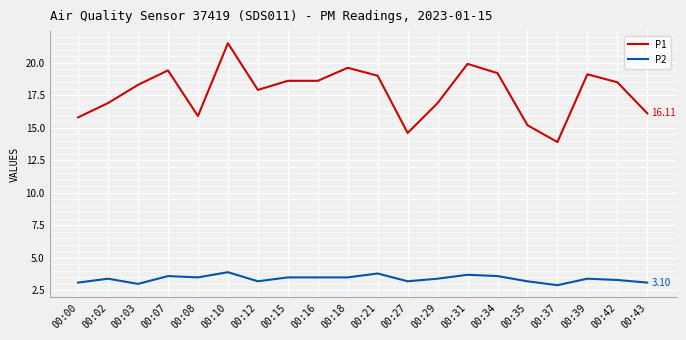

Reading left to right, transcribe all the data shown in this chart.

P1: 00:00=15.8	00:02=16.9	00:03=18.3	00:07=19.4	00:08=15.9	00:10=21.5	00:12=17.9	00:15=18.6	00:16=18.6	00:18=19.6	00:21=19.0	00:27=14.6	00:29=16.9	00:31=19.9	00:34=19.2	00:35=15.2	00:37=13.9	00:39=19.1	00:42=18.5	00:43=16.1
P2: 00:00=3.1	00:02=3.4	00:03=3.0	00:07=3.6	00:08=3.5	00:10=3.9	00:12=3.2	00:15=3.5	00:16=3.5	00:18=3.5	00:21=3.8	00:27=3.2	00:29=3.4	00:31=3.7	00:34=3.6	00:35=3.2	00:37=2.9	00:39=3.4	00:42=3.3	00:43=3.1